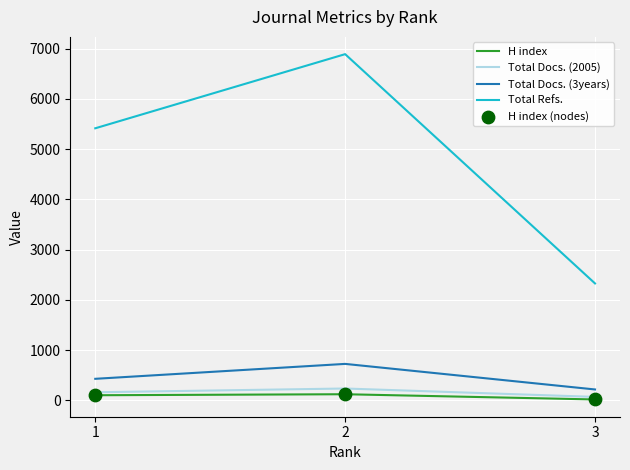

Which series has the widest spread of values?

Total Refs.